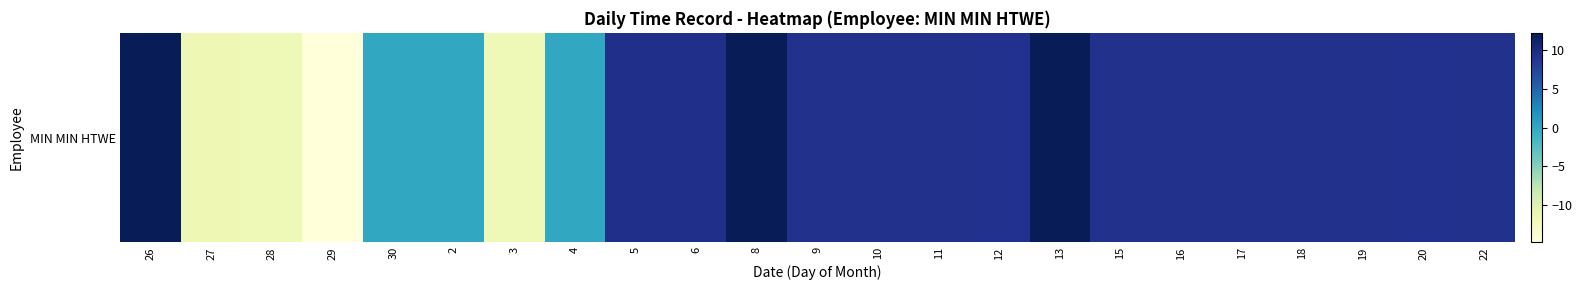

List the labels in order of value, largest first.

8, 13, 26, 5, 6, 19, 16, 17, 22, 18, 15, 9, 10, 11, 20, 12, 30, 2, 4, 27, 28, 3, 29